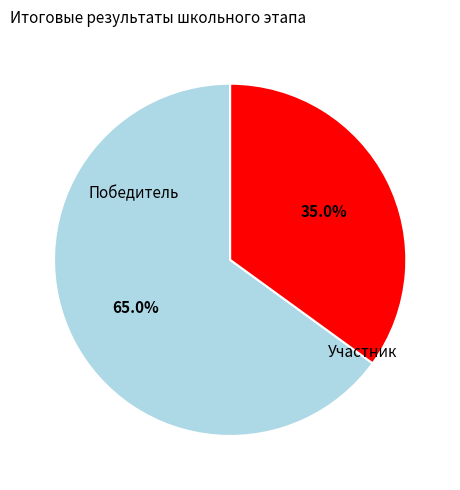

To the nearest percent, what is the difference between the largest and smallest slice percentages?

30%